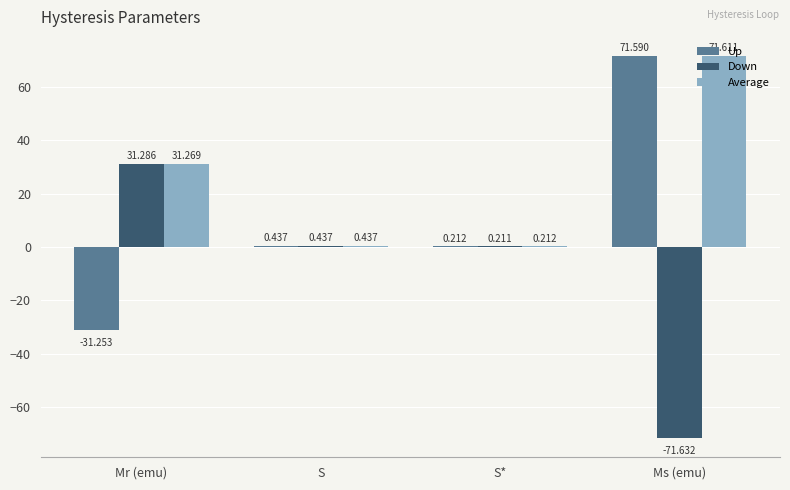

Where is Average nearest to the value 35?

Mr (emu)